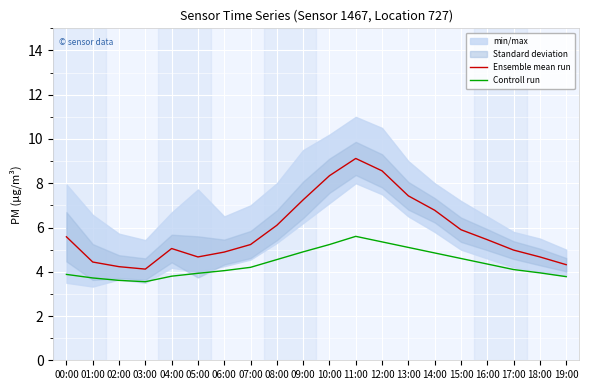

In Controll run, how many points are lower than both neighbors (excluding endpoints)?

1